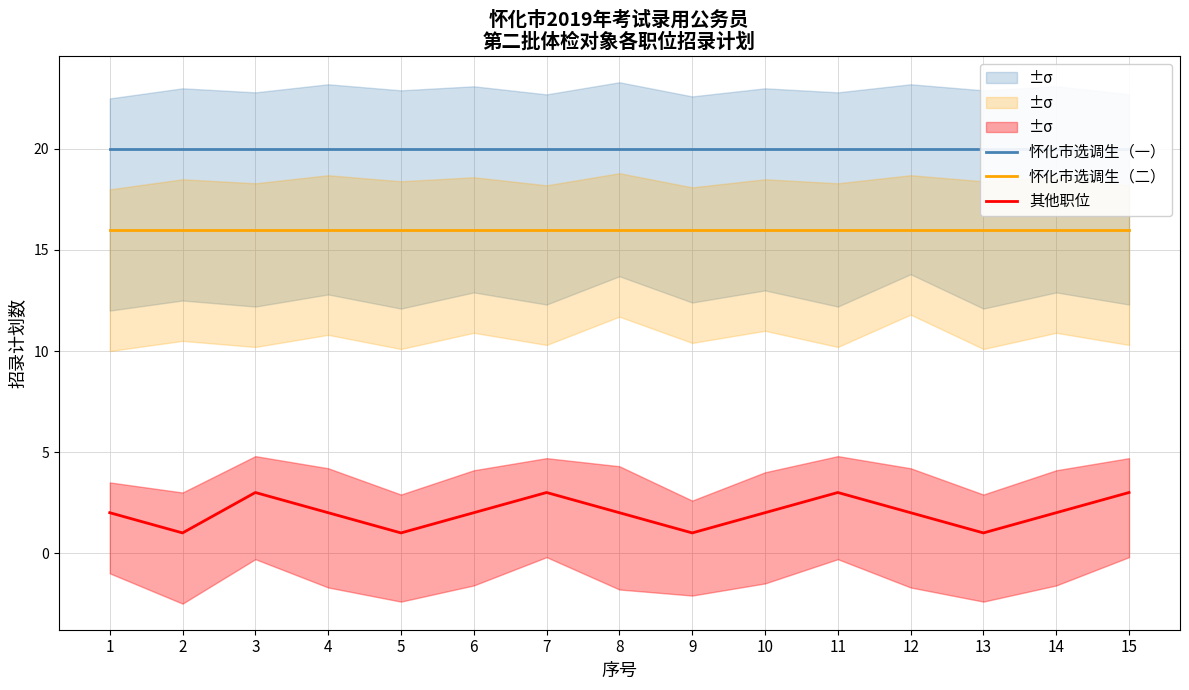

At which category is the sum across all series the highest?

3